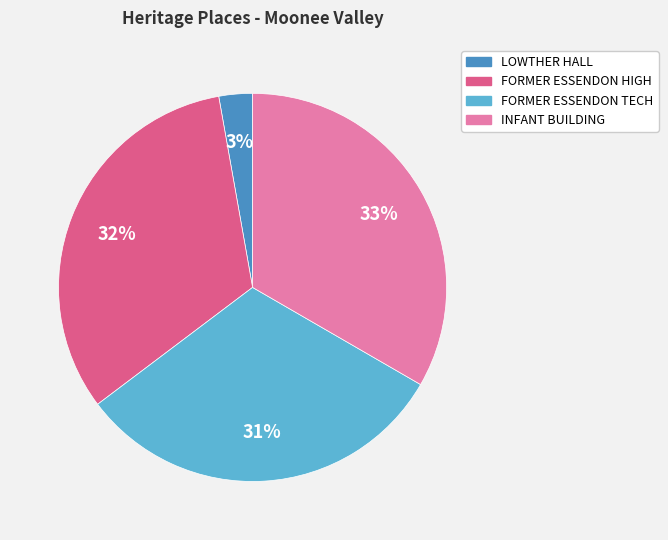

Is there a majority slice in this chart?

No